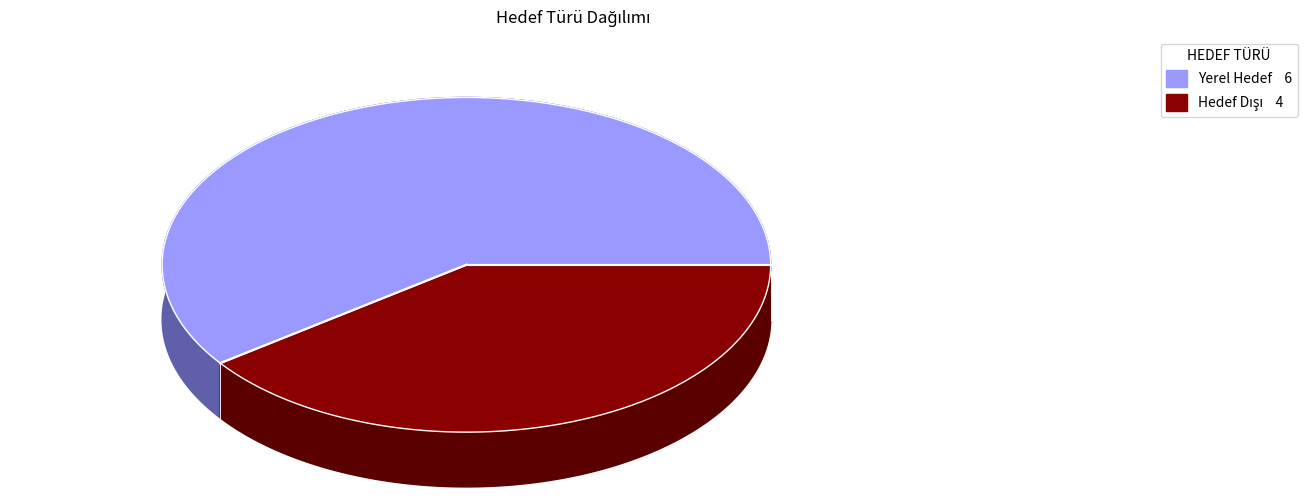

To the nearest percent, what portion does Hedef Dışı represent?

40%